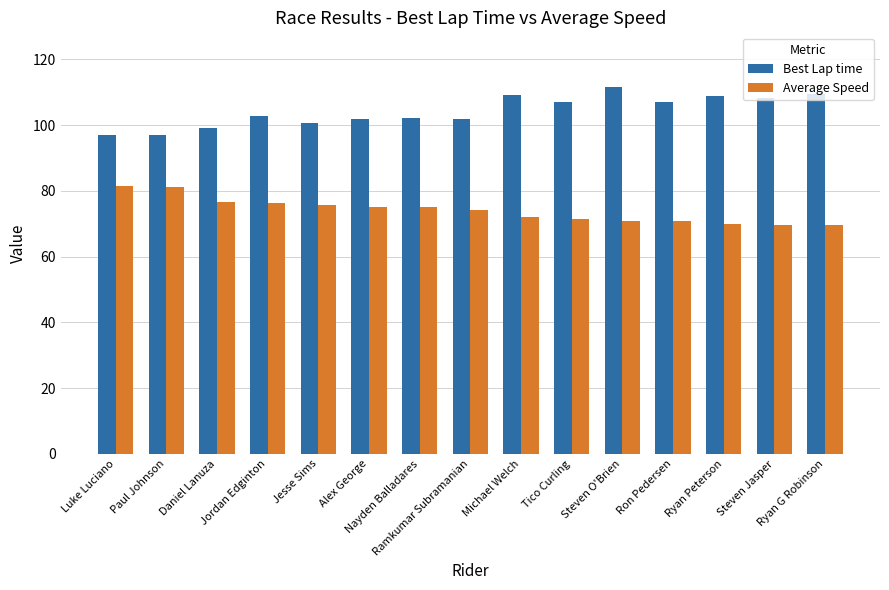

Which category has the highest value across all series?

Steven O'Brien